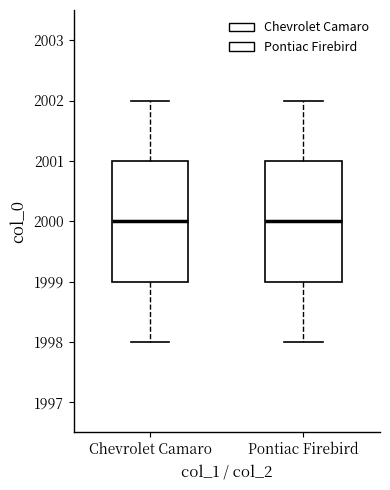

Where does the median line of the box for Chevrolet Camaro sit on the y-axis? The values are not printed on the chart, so give them approximately, as read against the axis.

2000